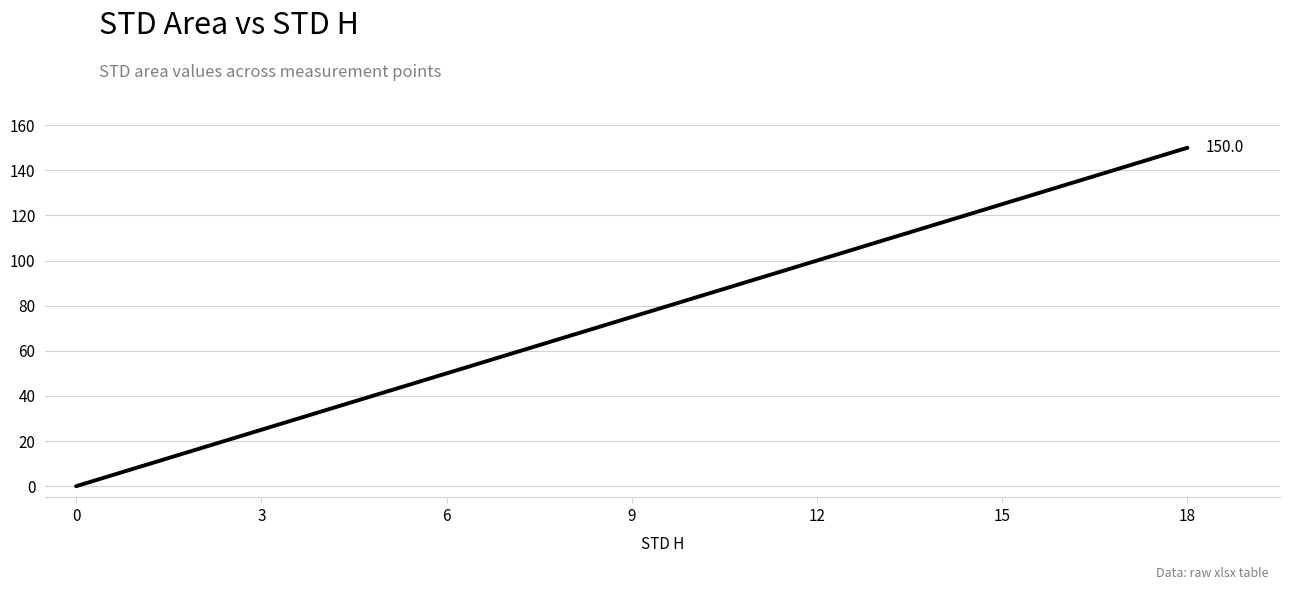

What is the greatest value displayed?

150.0